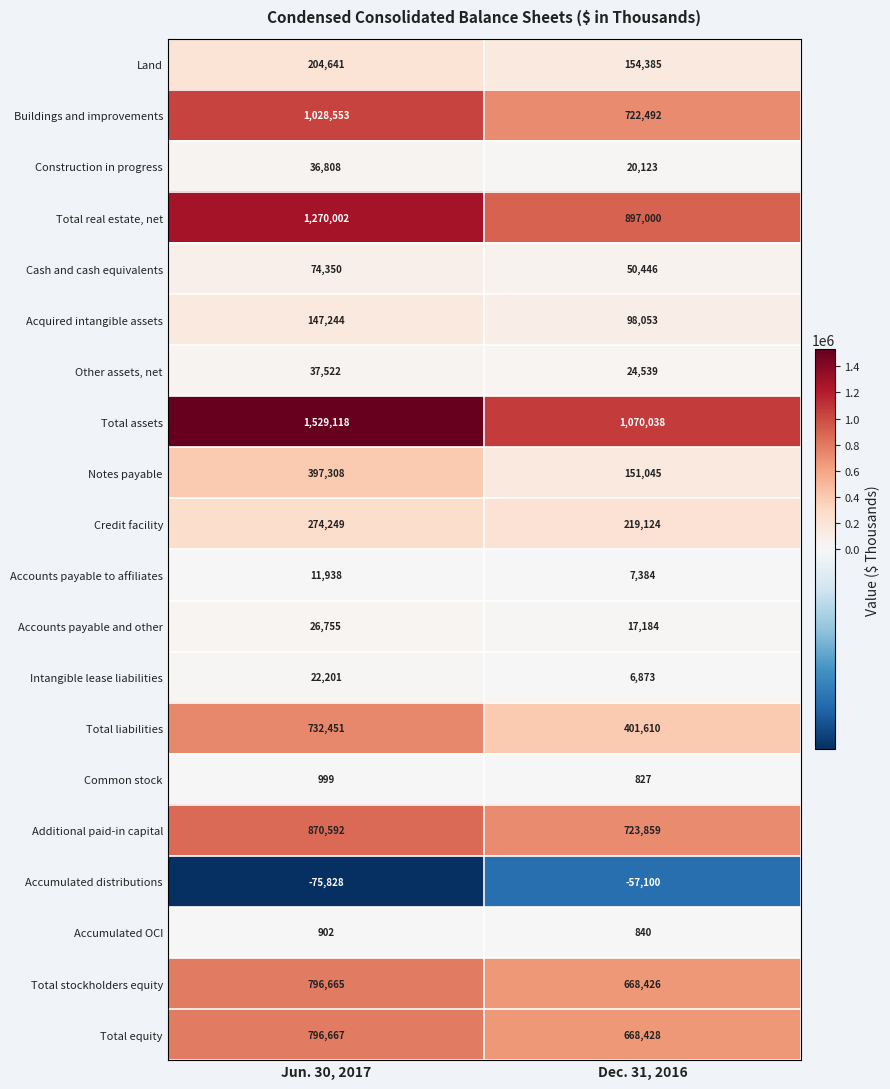

Read the Accumulated OCI value at Jun. 30, 2017.

902